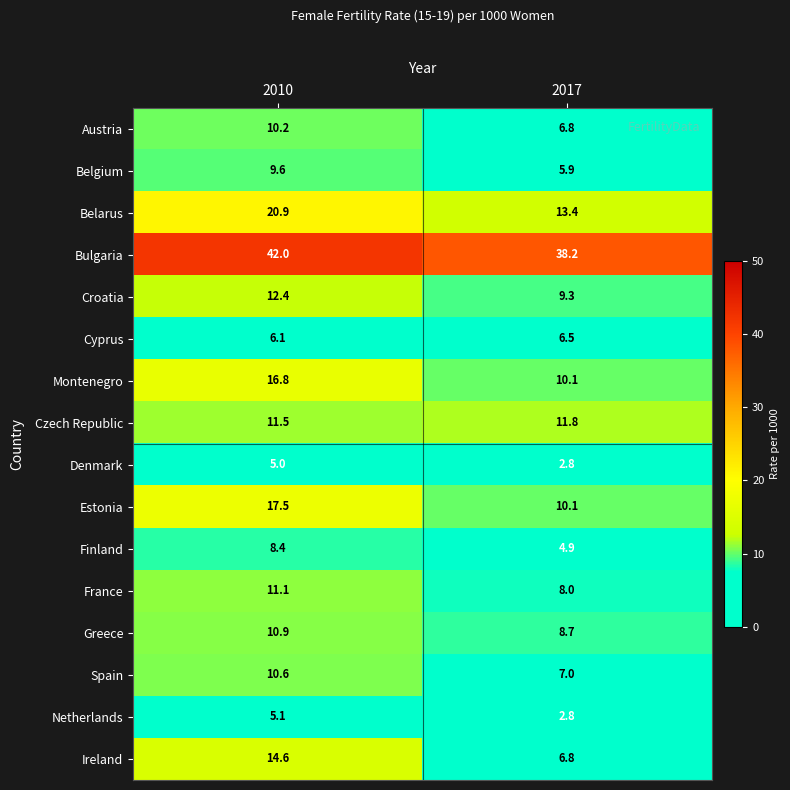

What is the sum of all Bulgaria values?

80.2